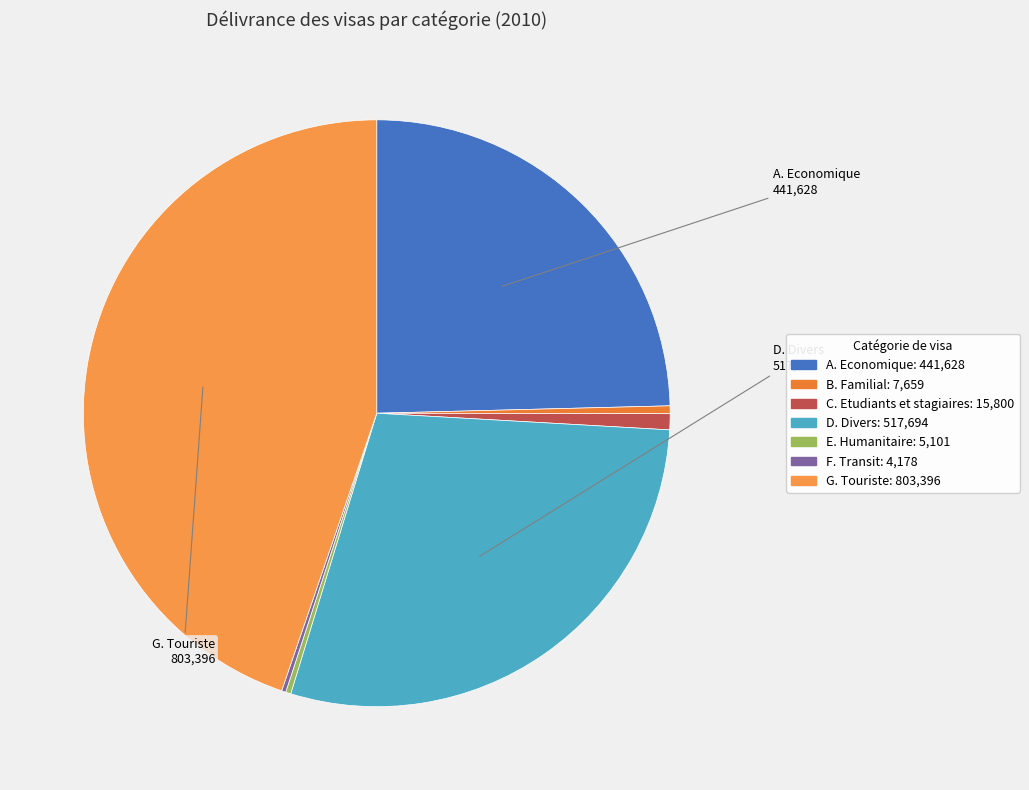

Is the sum of B. Familial and F. Transit greater than half?

No